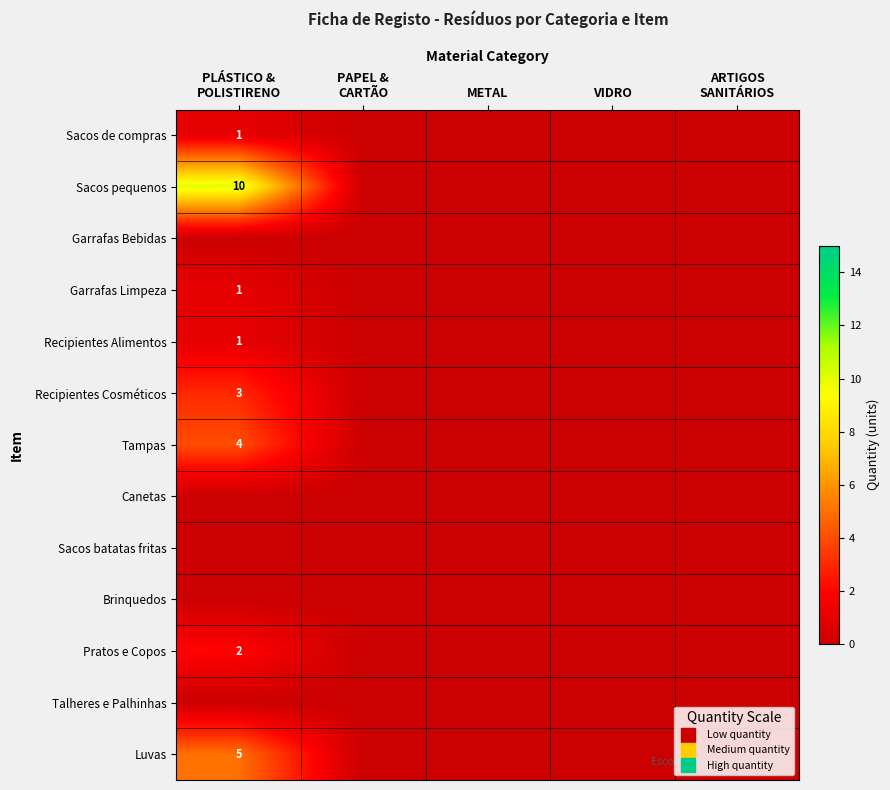

What is the sum of all Luvas values?

5